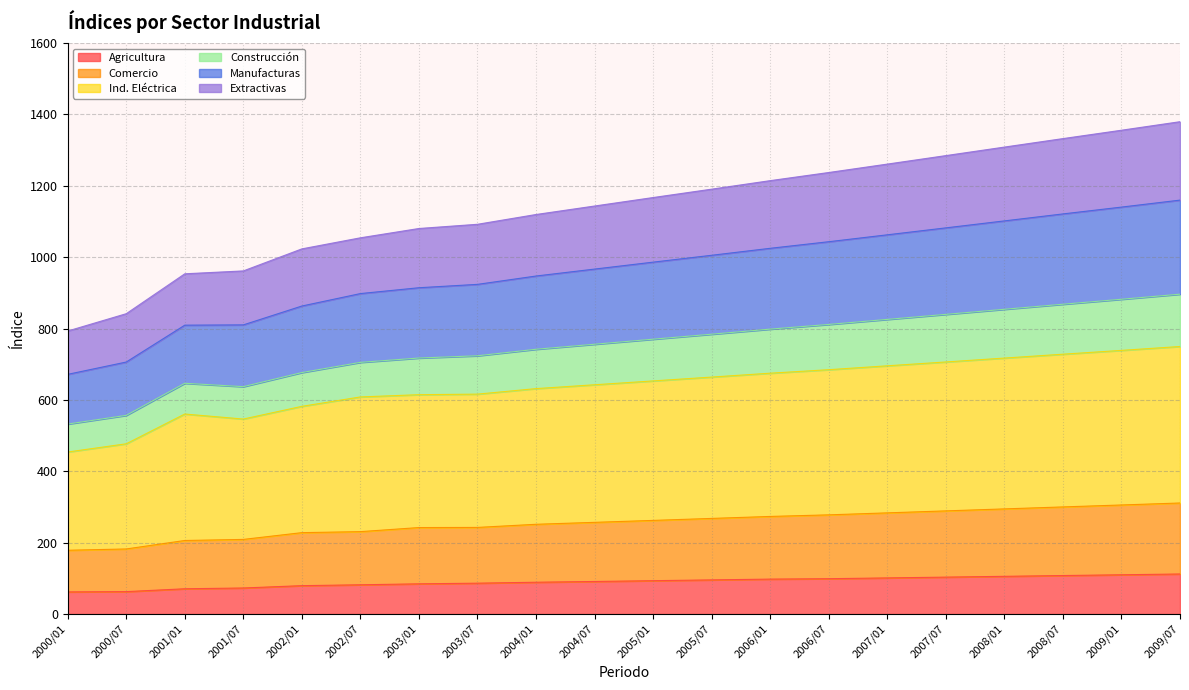

What position from the left is 2002/01?

5